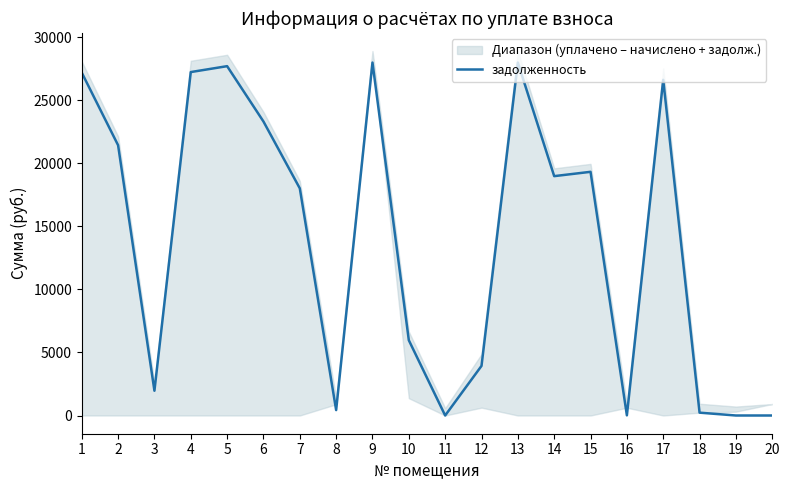

How many values exceed 18993?

9